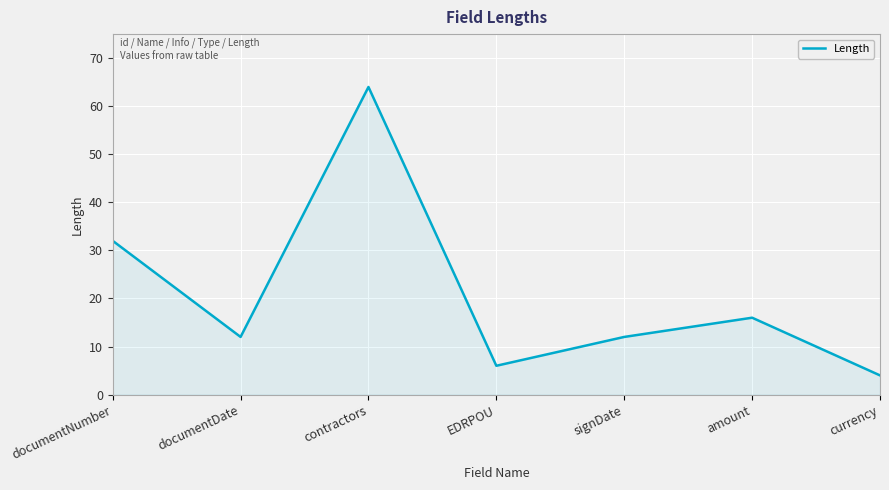

What is the smallest value displayed?

4